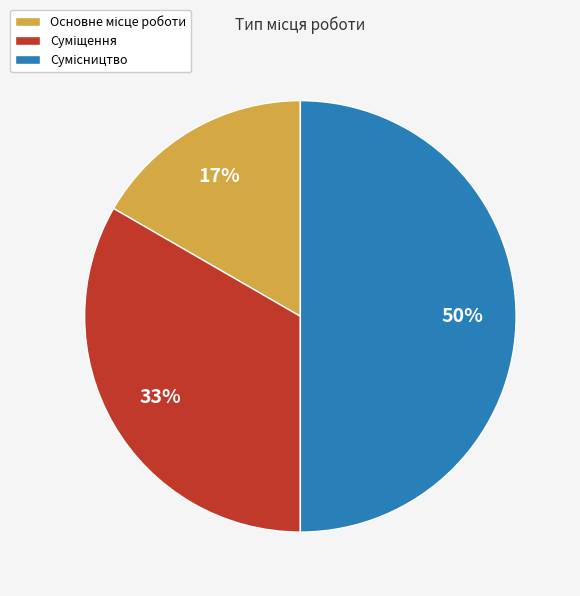

To the nearest percent, what is the difference between the largest and smallest slice percentages?

33%